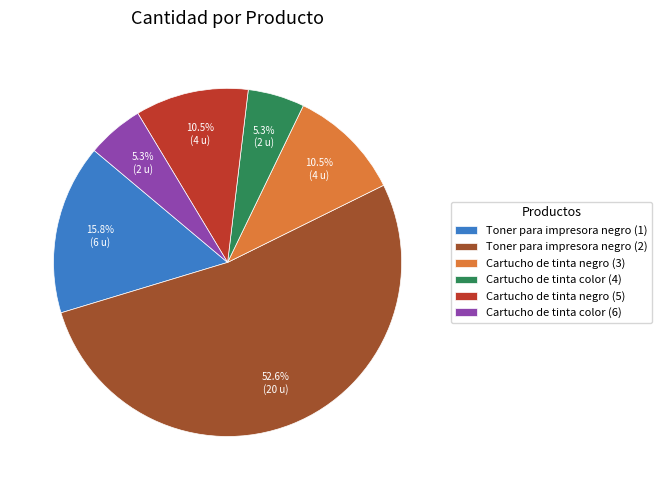

Which category has the biggest portion of the pie?

Toner para impresora negro (2)